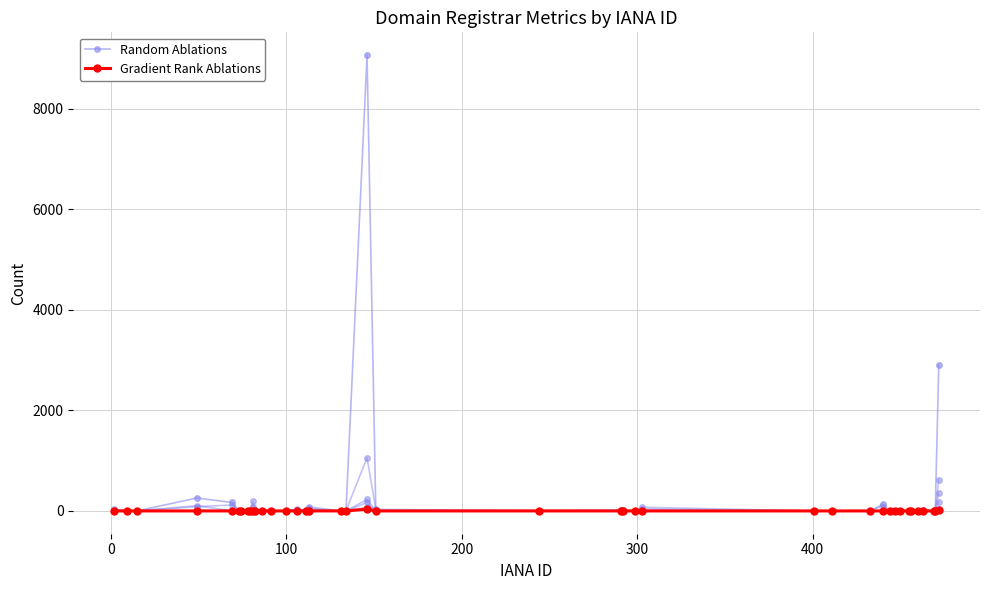

Reading left to right, what are all the values shown in this chart?

Random Ablations: 22	0	1	257	168	1	0	0	0	75	0	0	0	0	27	3	52	0	1	9065	9	2	16	15	0	38	0	0	0	129	0	3	0	0	7	0	26	0	20	2910
Gradient Rank Ablations: 0	0	0	0	0	0	0	0	0	0	0	0	0	0	0	0	1	0	0	36	0	0	0	0	0	0	0	0	0	0	0	0	0	0	0	0	0	0	0	16